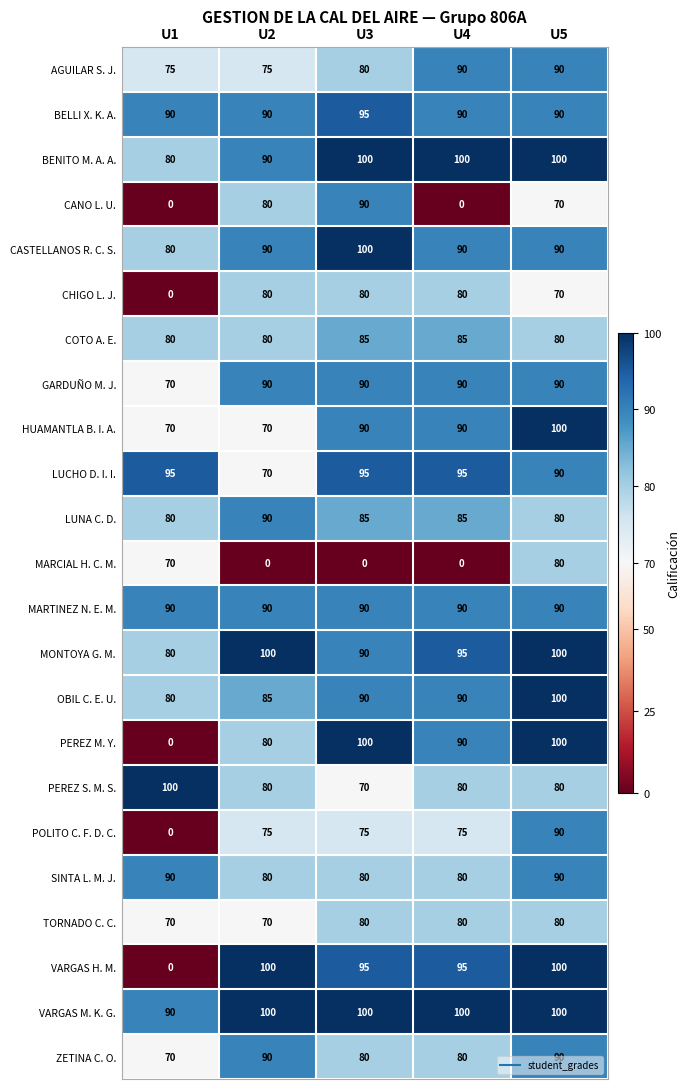

Is it true that CASTELLANOS R. C. S. equals 80 at U1?

True